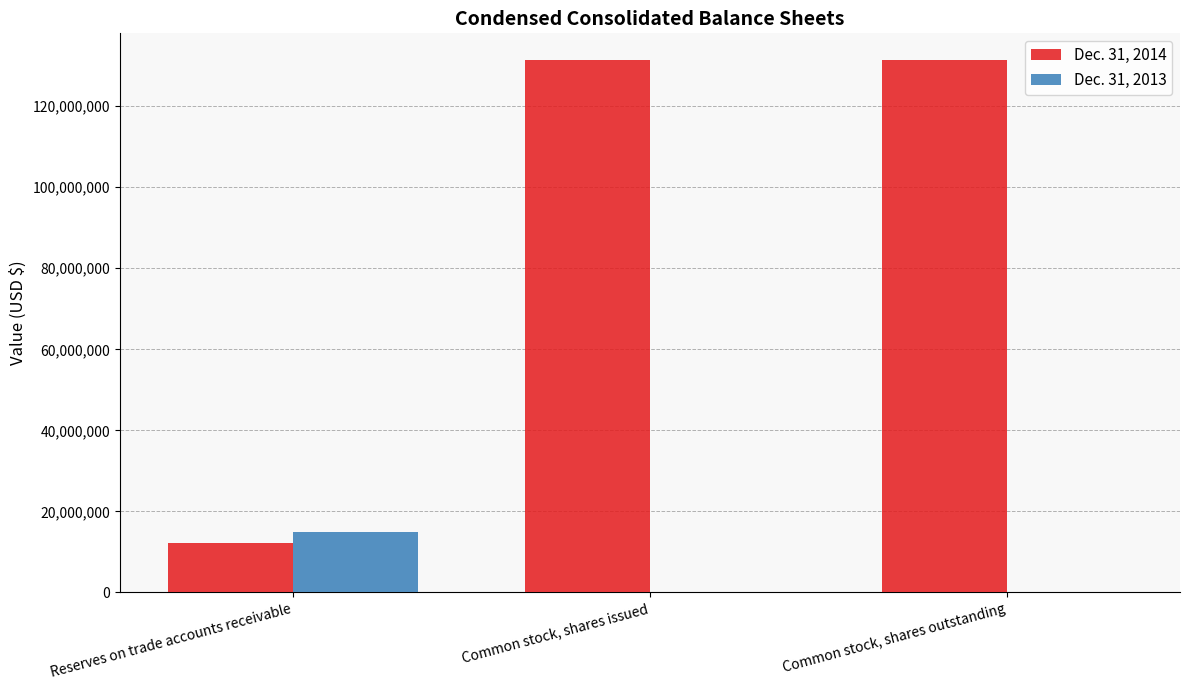

Reading left to right, what are all the values shown in this chart?

Dec. 31, 2014: 12200000	131400000	131400000
Dec. 31, 2013: 14800000	100000	100000